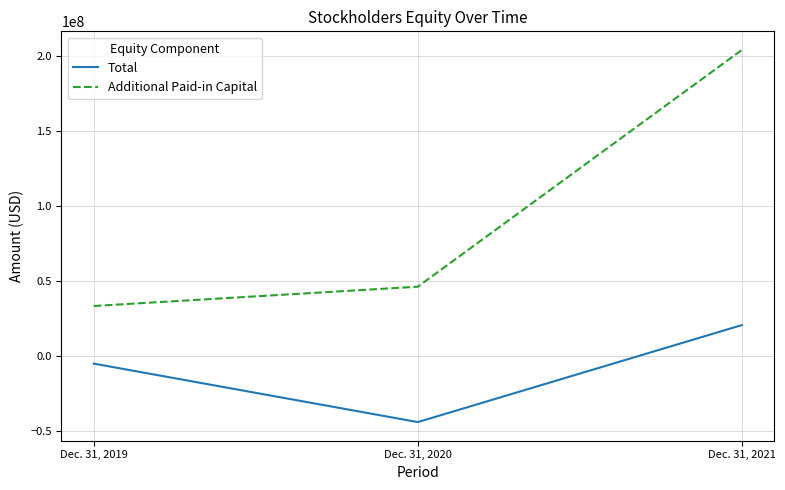

What are all the series names shown in the legend?

Total, Additional Paid-in Capital